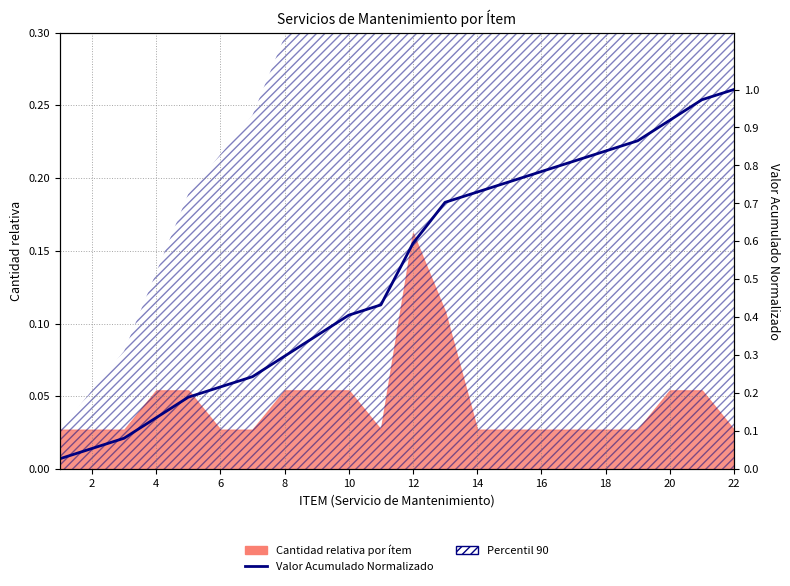

How many lines are shown in the chart?

1